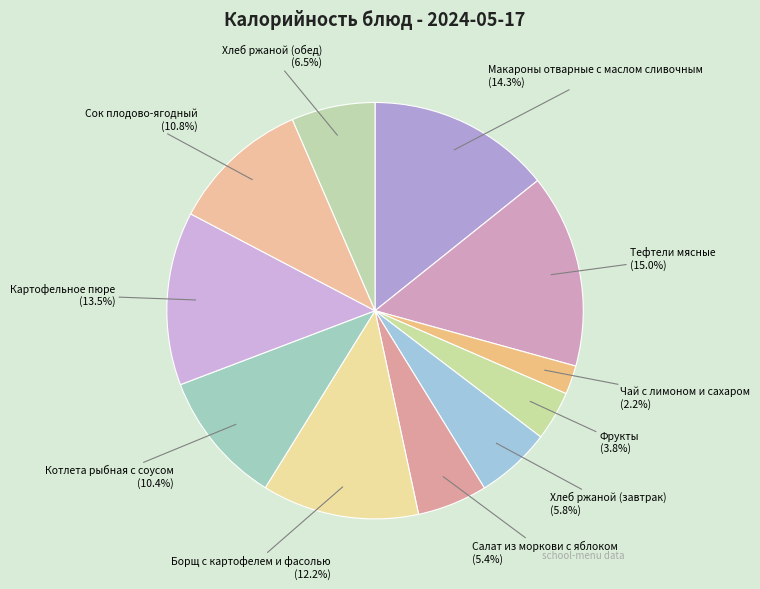

What portion of the pie excludes Хлеб ржаной (завтрак)?

94.2%